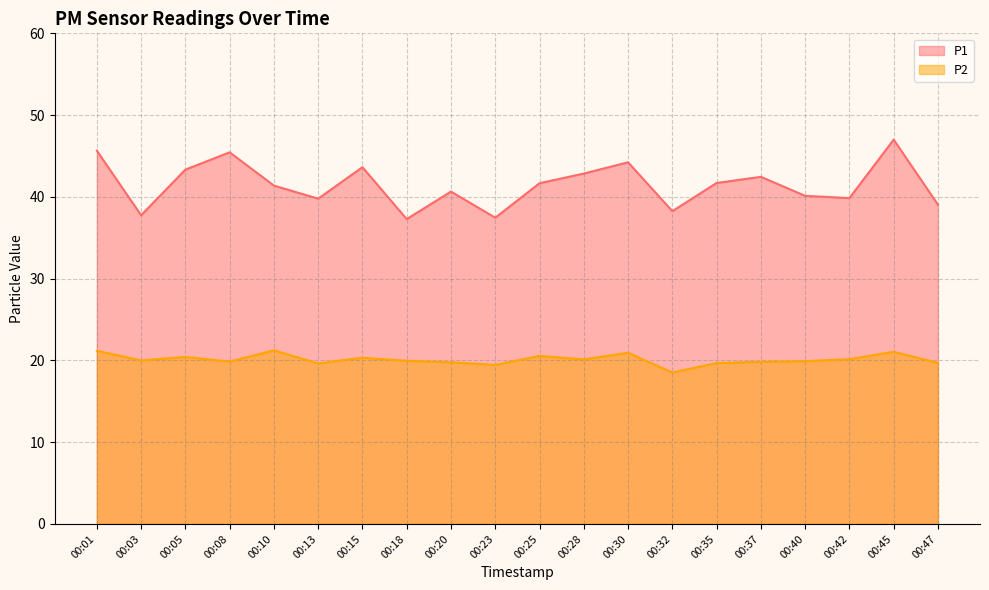

Between 00:23 and 00:45, which is larger?

00:45